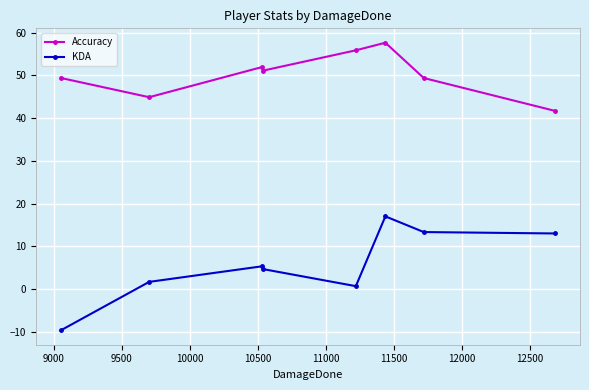

Which series has the largest total across all categories?

Accuracy